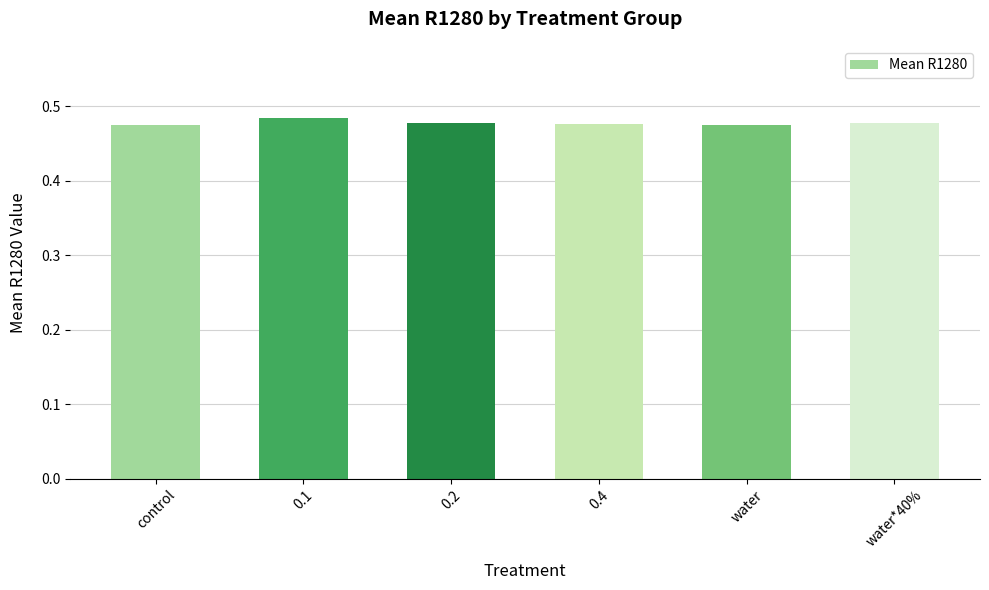

The chart shows a value of 0.3 at 0.4. True or false?

False